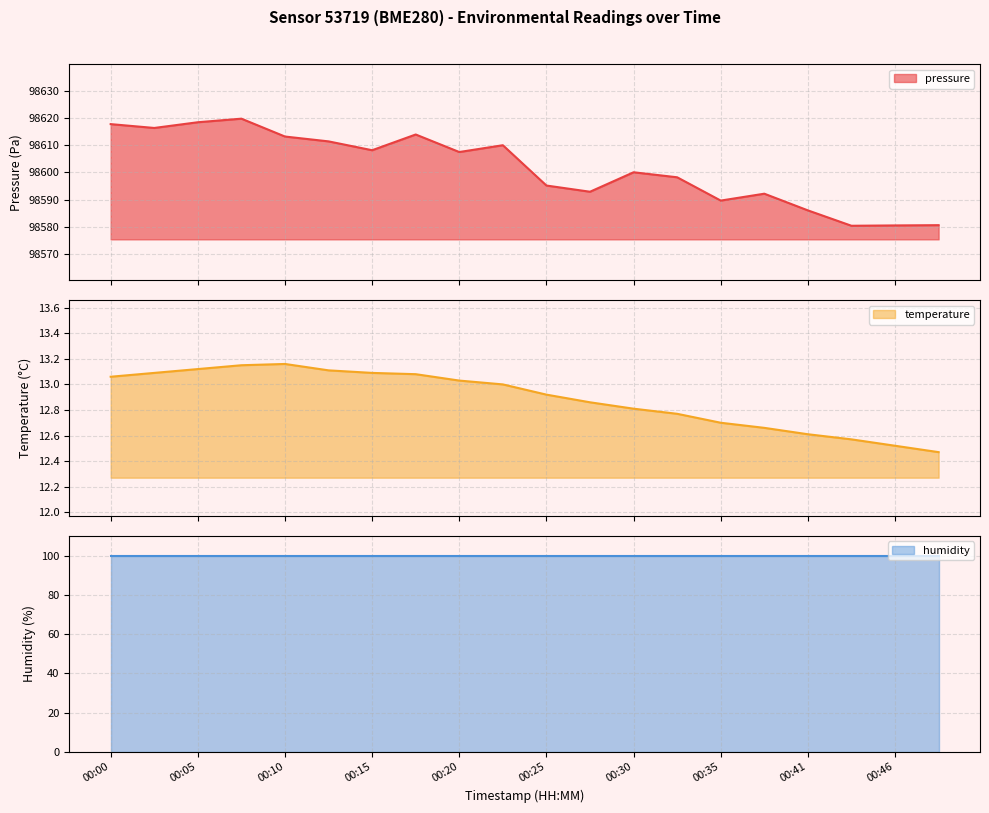

True or false: temperature and pressure cross at least once.

False